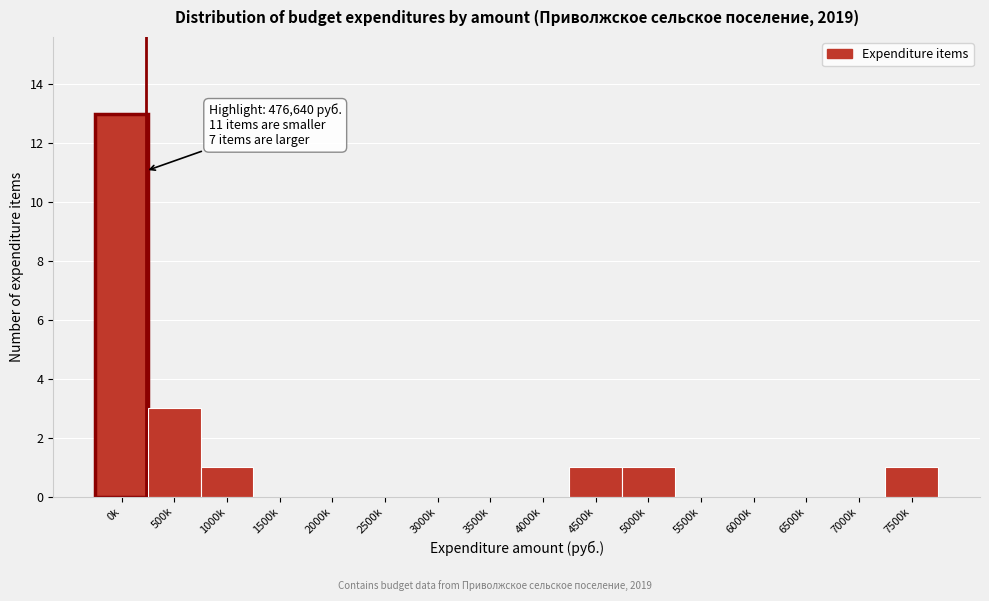

Reading left to right, what are all the values shown in this chart?

0k=13	500k=3	1000k=1	1500k=0	2000k=0	2500k=0	3000k=0	3500k=0	4000k=0	4500k=1	5000k=1	5500k=0	6000k=0	6500k=0	7000k=0	7500k=1